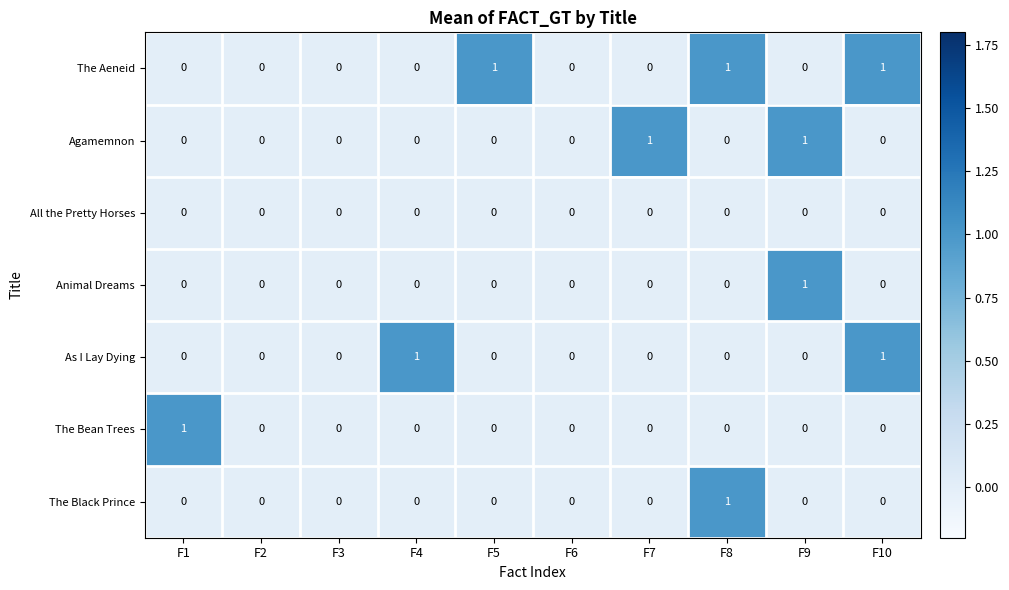

Between F3 and F7, which series saw the biggest shift?

Agamemnon